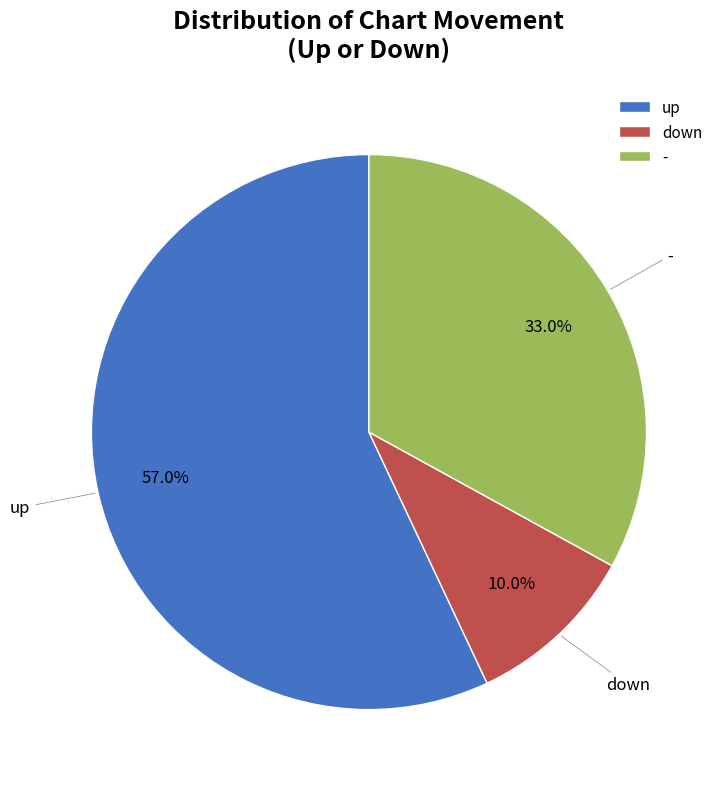

Which slice is the smallest?

down